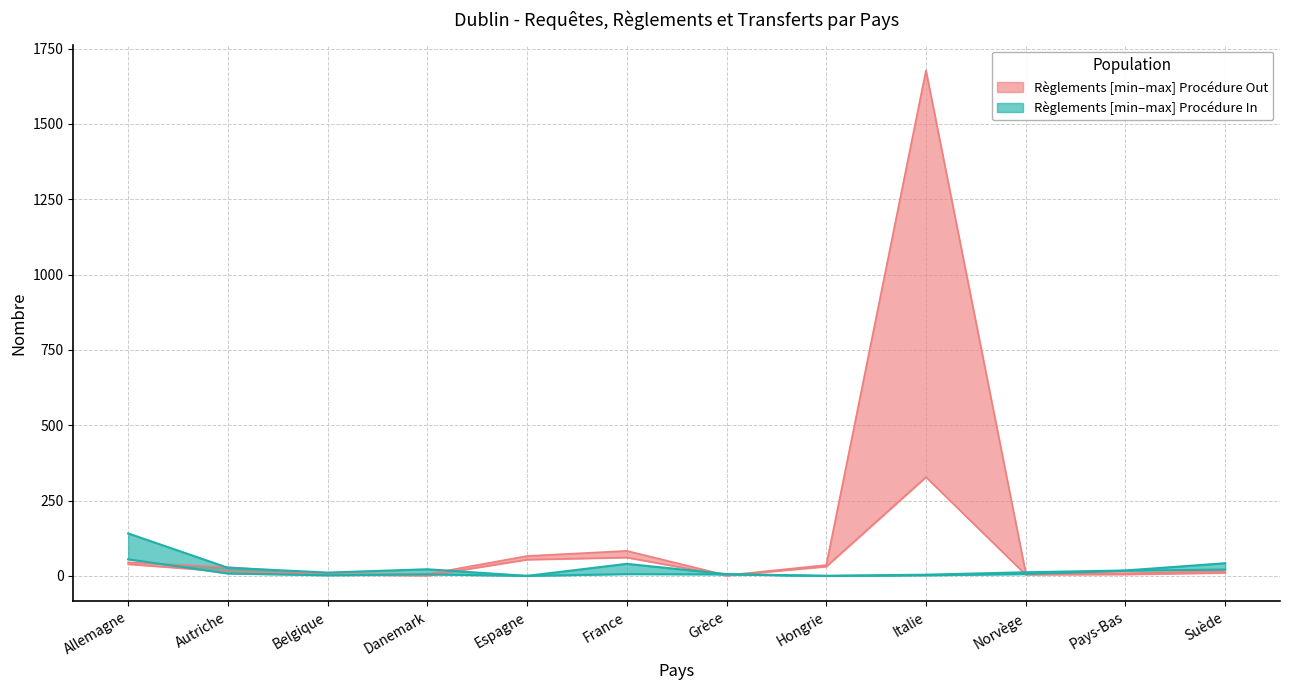

What is the label of the 7th point from the left?

Grèce